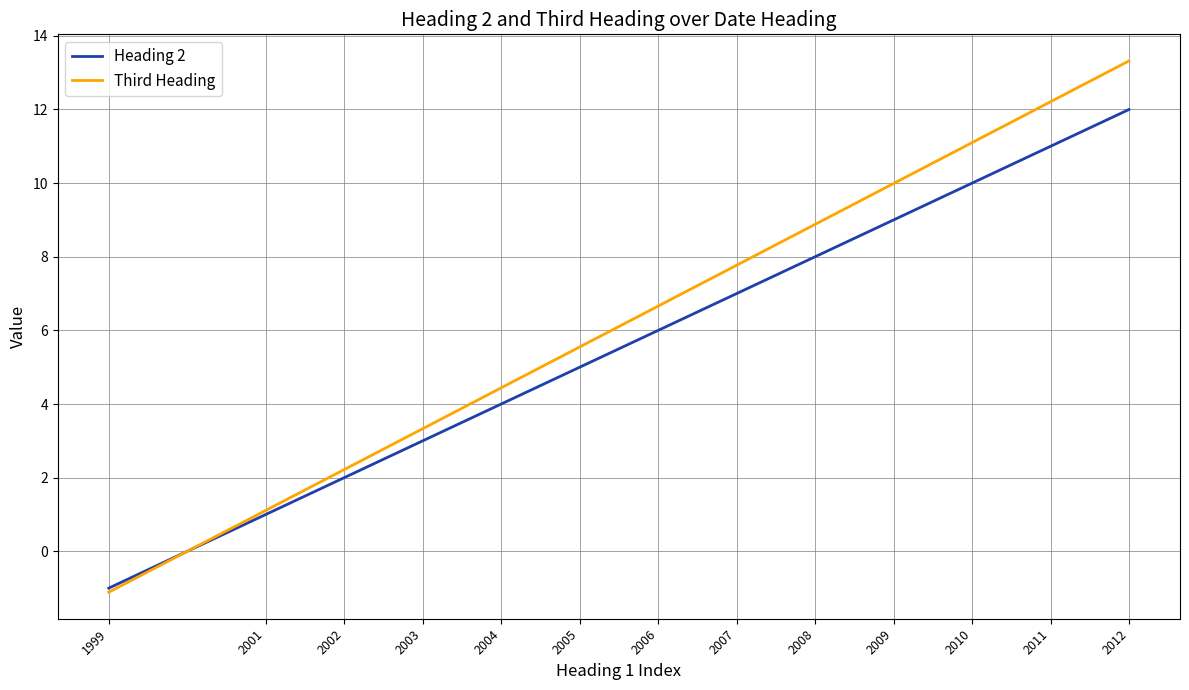

Between 2010 and 2012, which series saw the biggest shift?

Third Heading